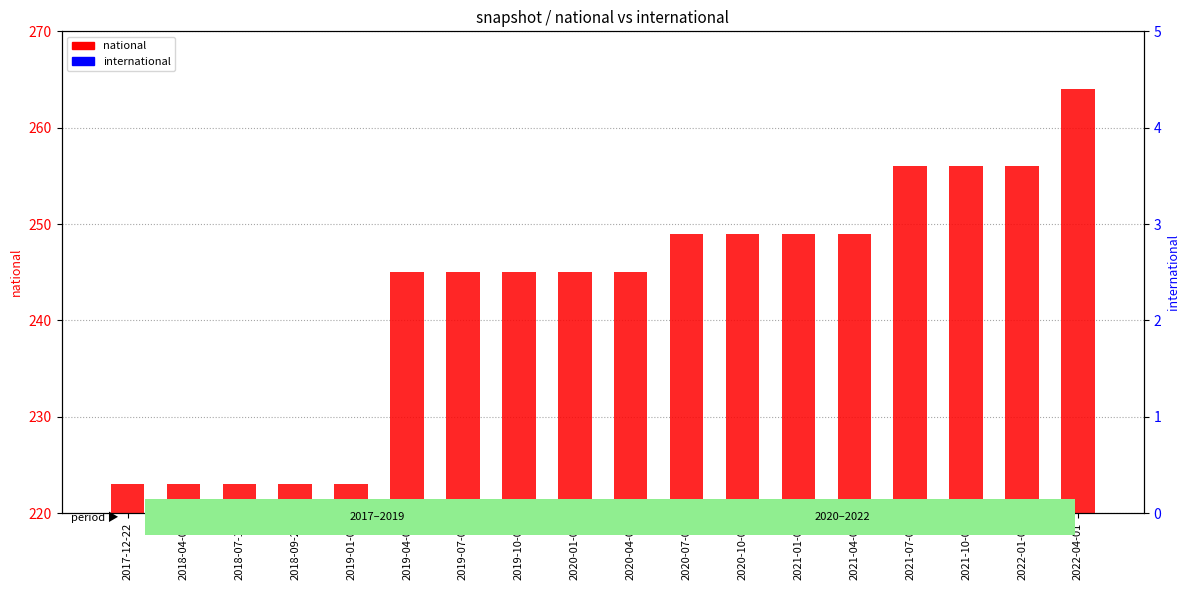

How many data points does each series have?

18